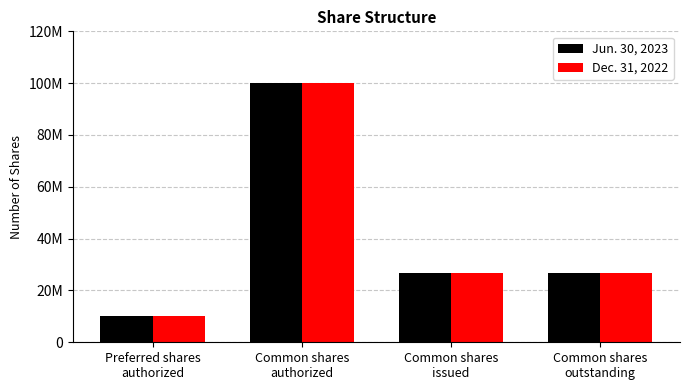

Are the bars horizontal?

No